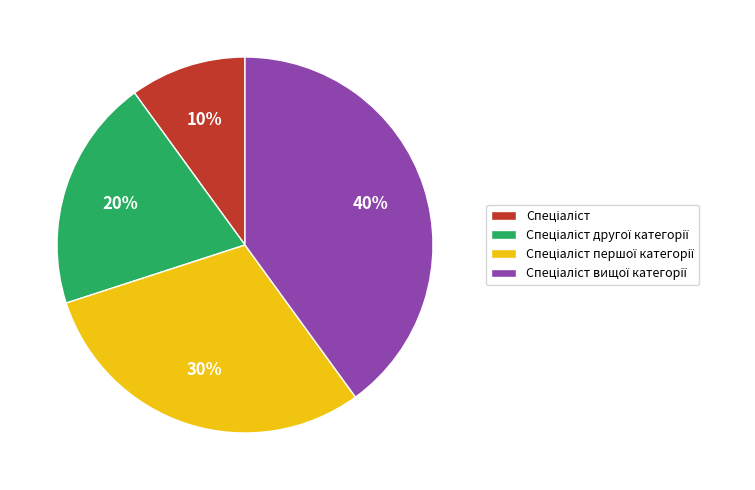

To the nearest percent, what is the difference between the largest and smallest slice percentages?

30%